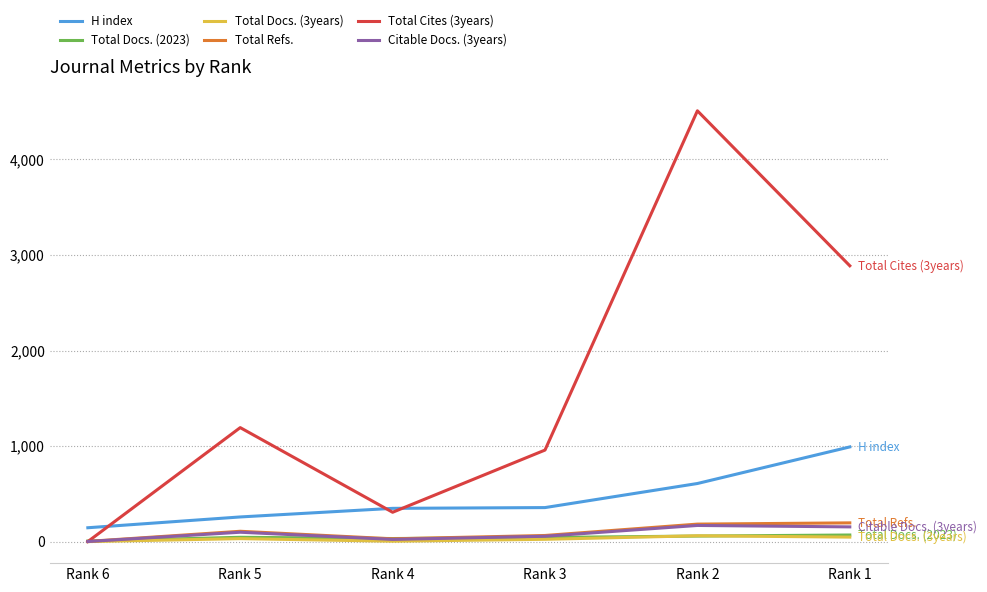

The Total Cites (3years) series shows 1193 at Rank 5. True or false?

True